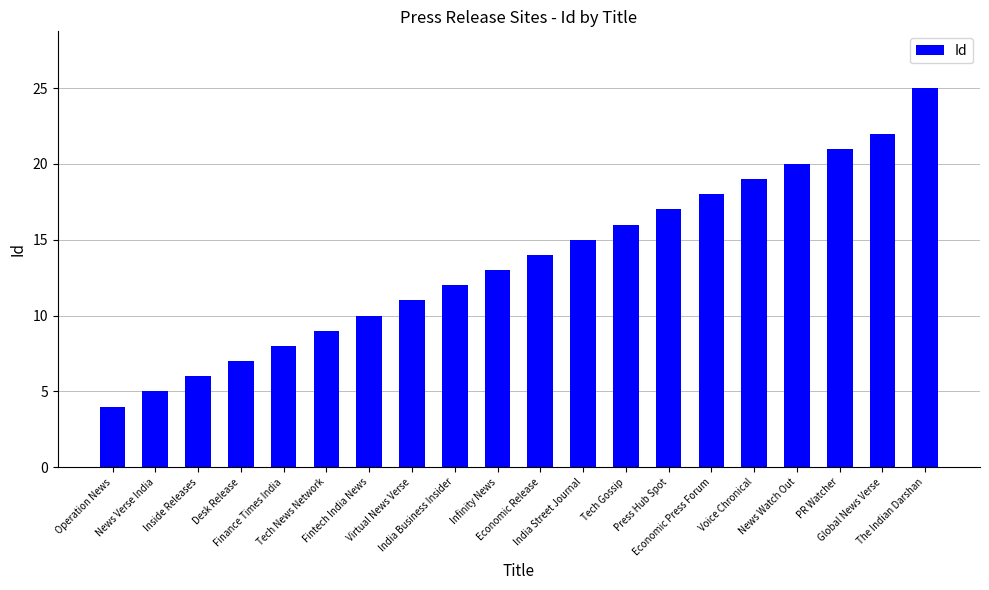

Rank the categories by value from highest to lowest.

The Indian Darshan, Global News Verse, PR Watcher, News Watch Out, Voice Chronical, Economic Press Forum, Press Hub Spot, Tech Gossip, India Street Journal, Economic Release, Infinity News, India Business Insider, Virtual News Verse, Fintech India News, Tech News Network, Finance Times India, Desk Release, Inside Releases, News Verse India, Operation News